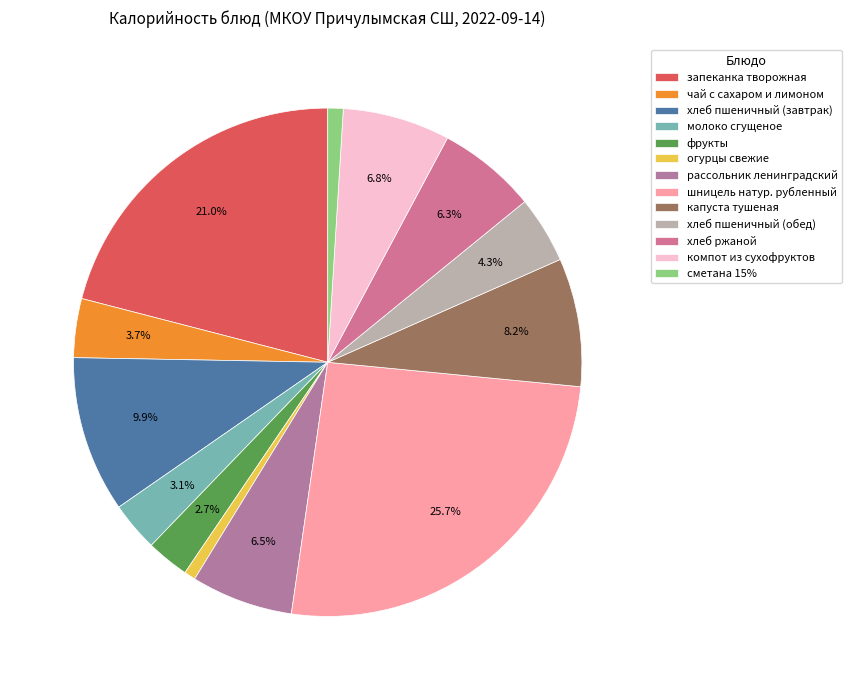

Count the number of slices in the pie.

13